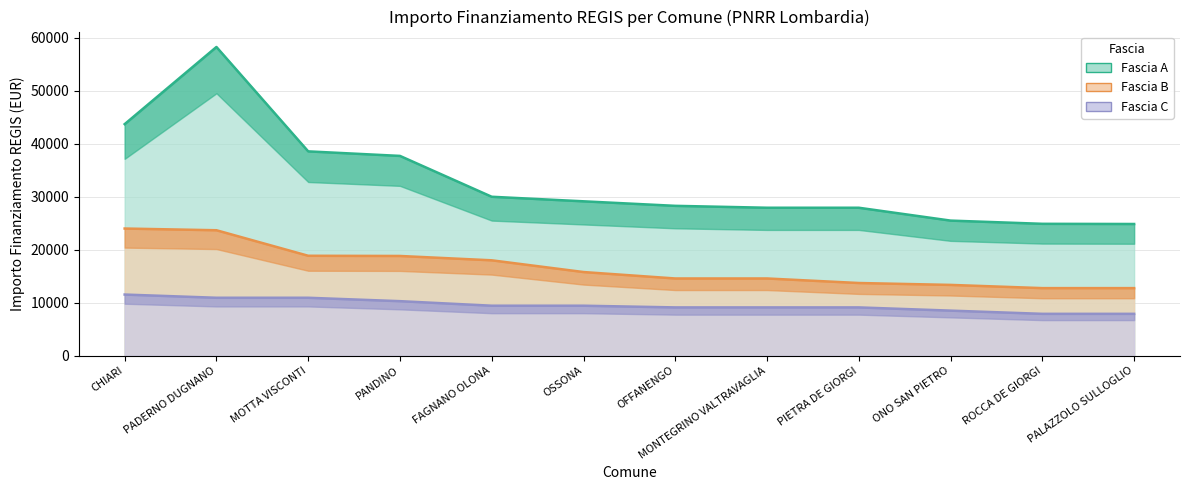

Is it true that Fascia A equals 24853 at PALAZZOLO SULLOGLIO?

True